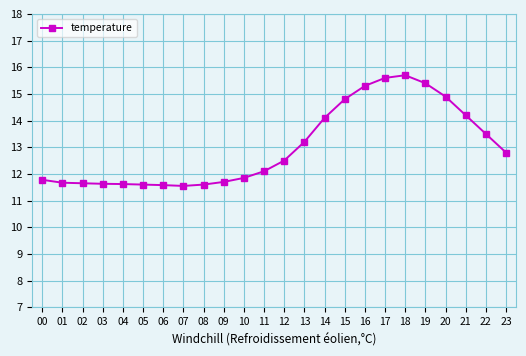

What is the difference between the maximum and second lowest values?

4.1